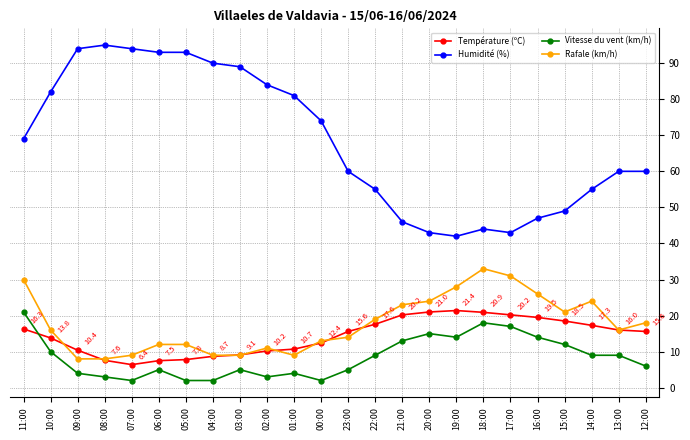

Is the value of Température (ºC) at 11:00 greater than the value of Humidité (%) at 21:00?

No